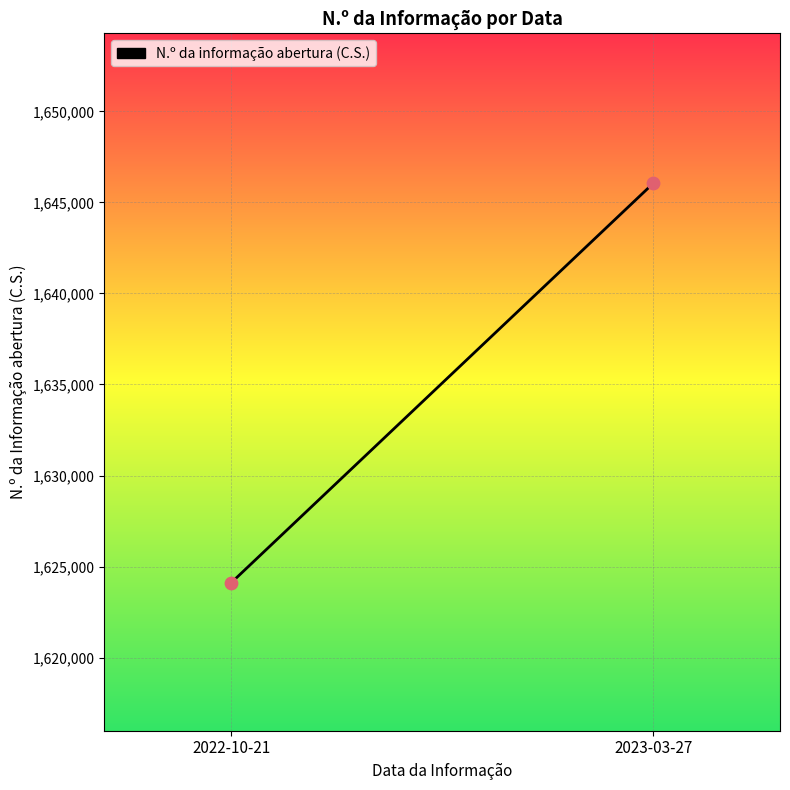

What is the average Y value?

1635080